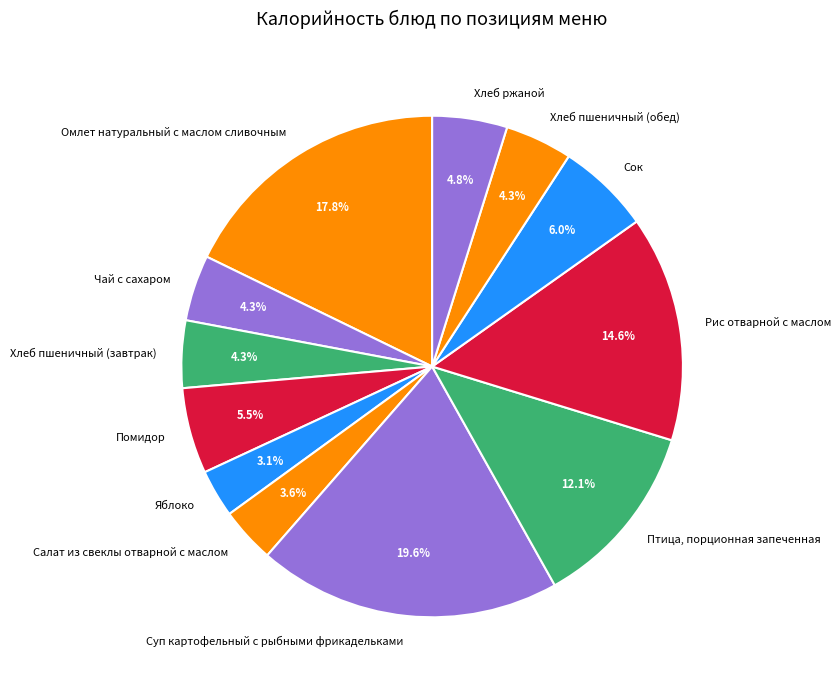

Is it true that Сок is 14% of the pie?

False